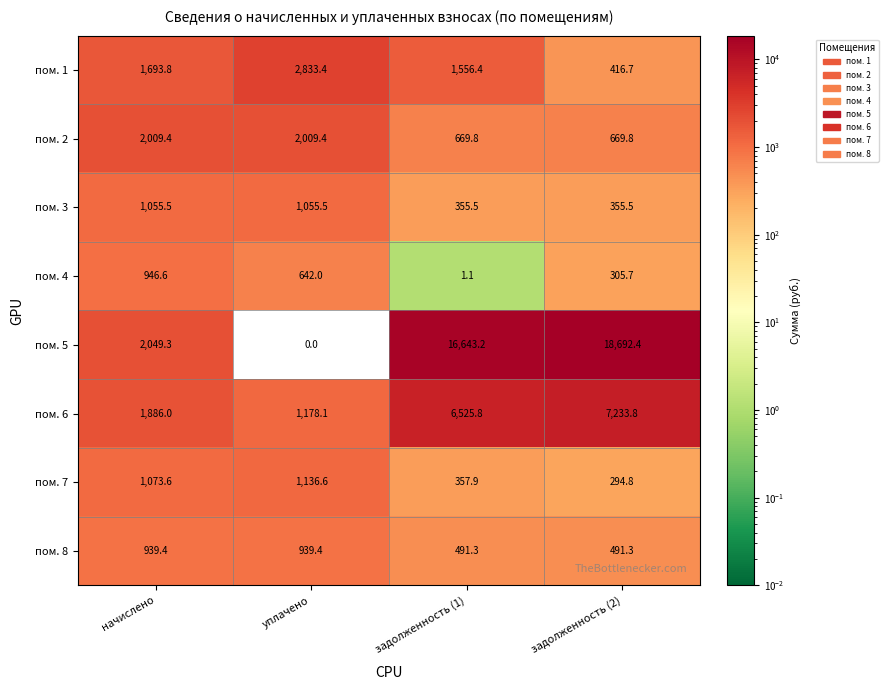

Rank the series by their maximum value, from highest to lowest.

пом. 5, пом. 6, пом. 1, пом. 2, пом. 7, пом. 3, пом. 4, пом. 8